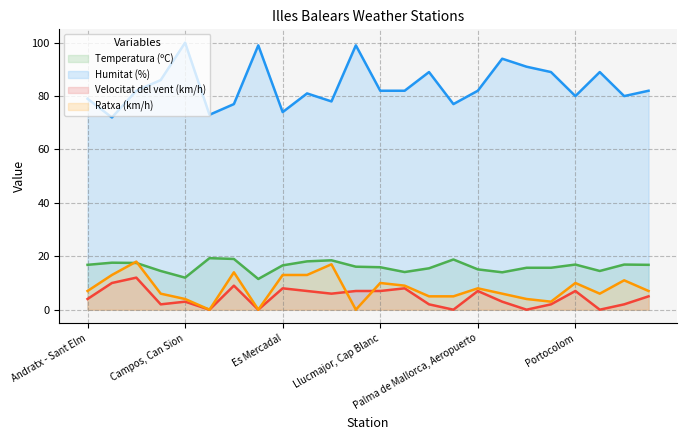

What is the label of the 3rd point from the left?

Cabrera, Parque Nacional